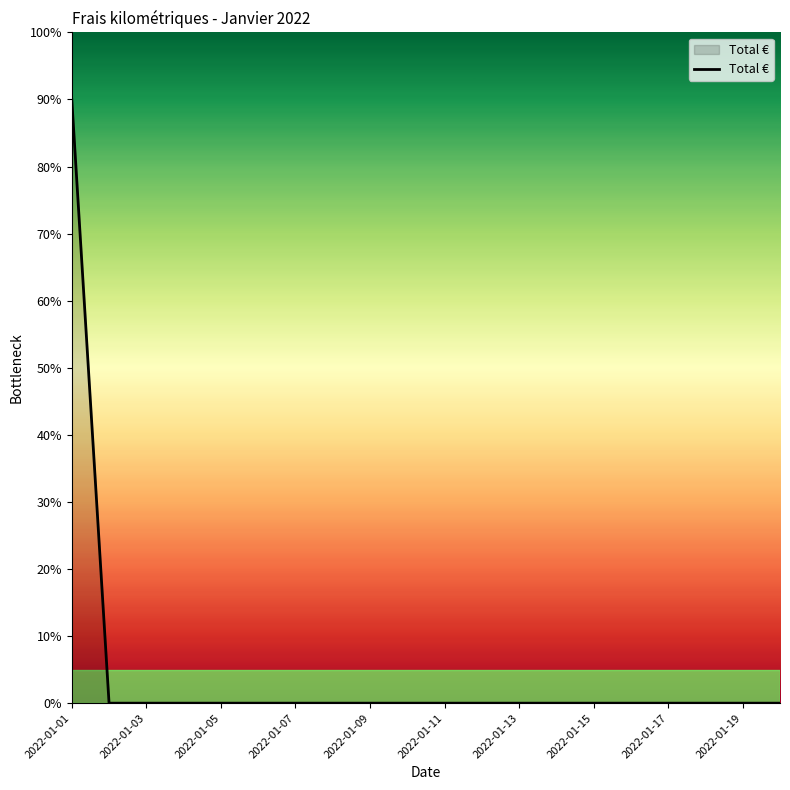

What is the greatest value displayed?

90